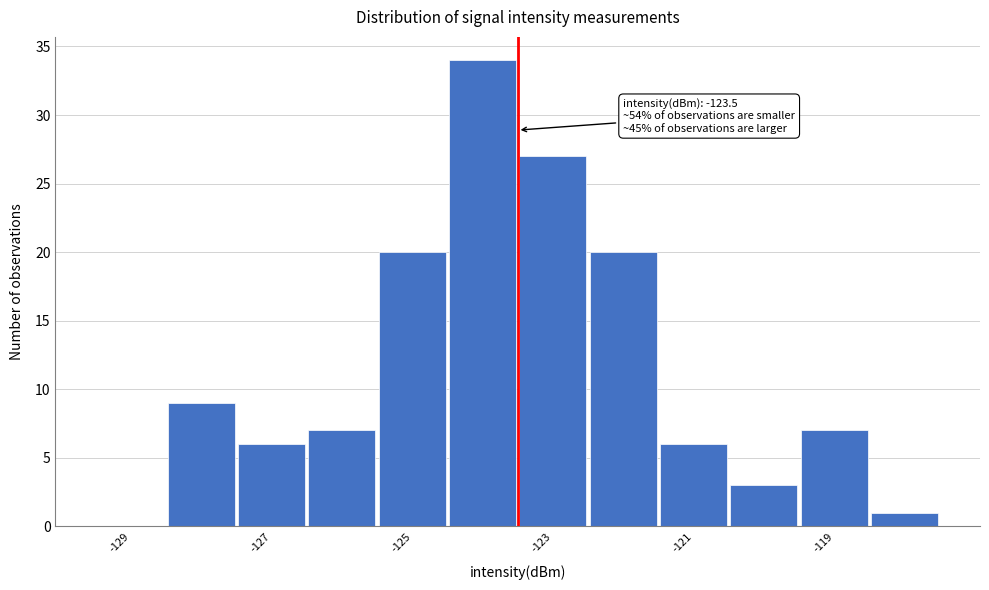

Which range on the x-axis has the tallest bar?

-124.5 to -123.5